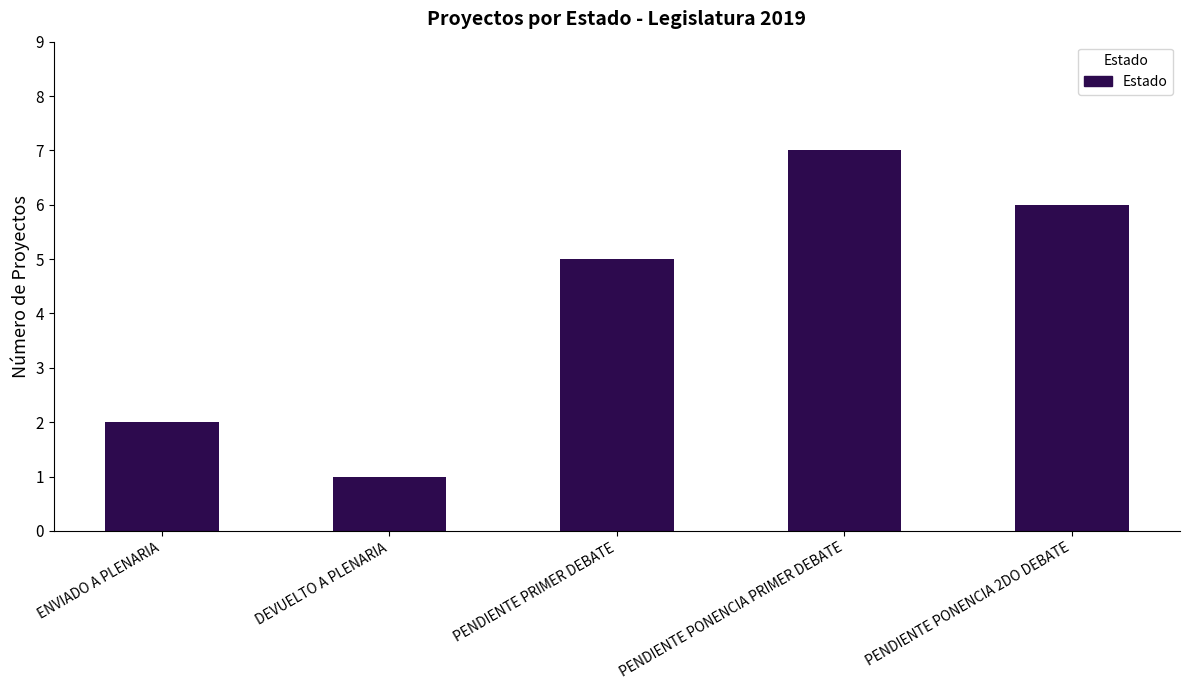

Reading left to right, extract all data points from this chart.

ENVIADO A PLENARIA=2	DEVUELTO A PLENARIA=1	PENDIENTE PRIMER DEBATE=5	PENDIENTE PONENCIA PRIMER DEBATE=7	PENDIENTE PONENCIA 2DO DEBATE=6